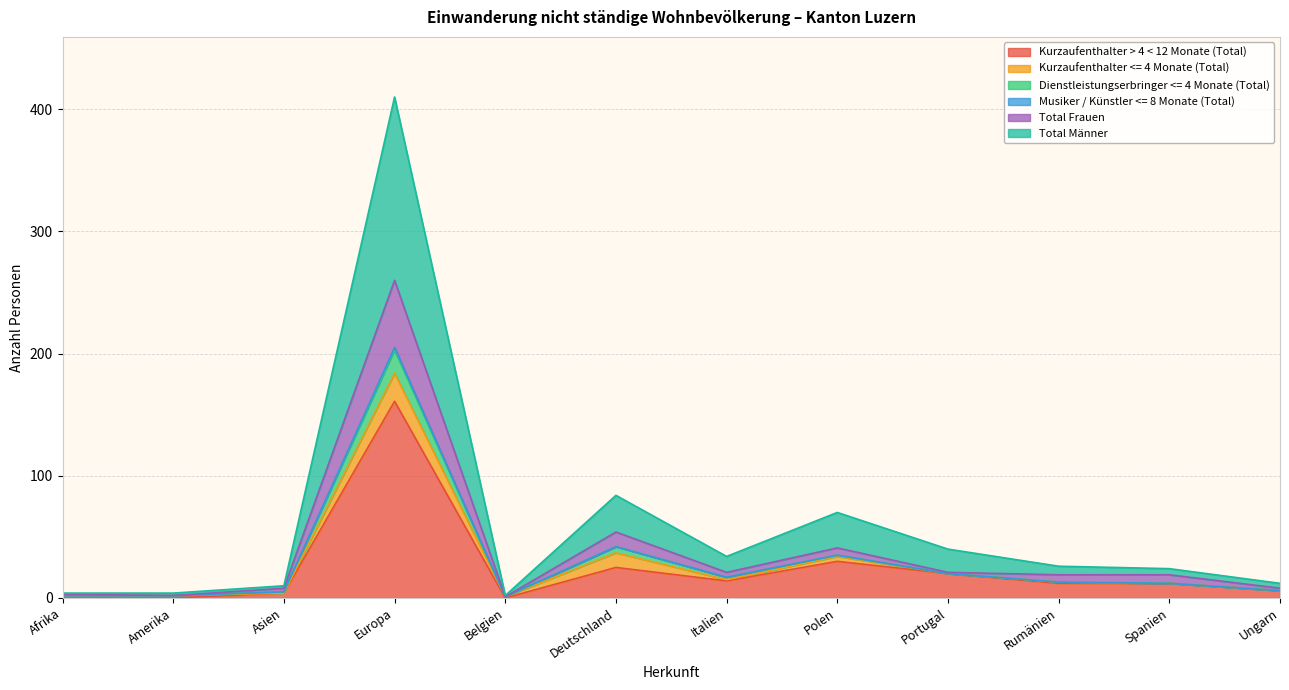

What is the difference between the highest and lowest values at Deutschland?

29